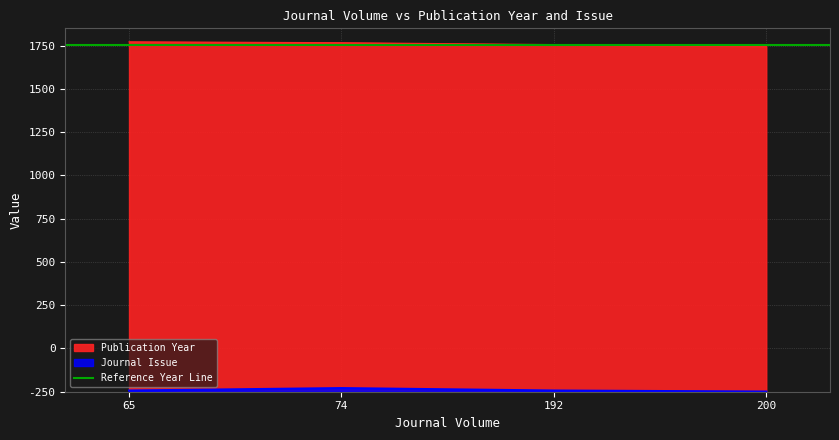

What is the sum of the Journal Issue values at 65 and 200?

8